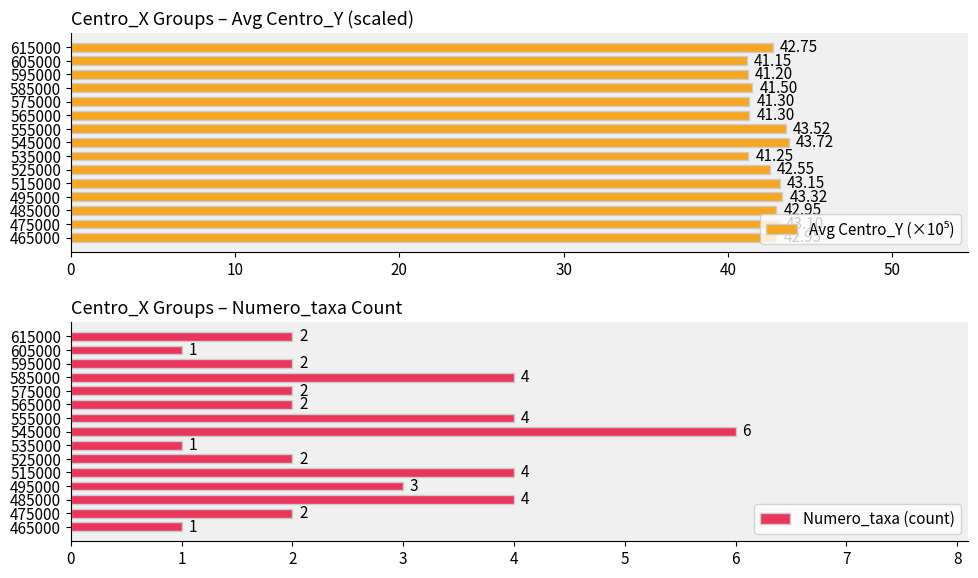

How many groups of bars are there?

15